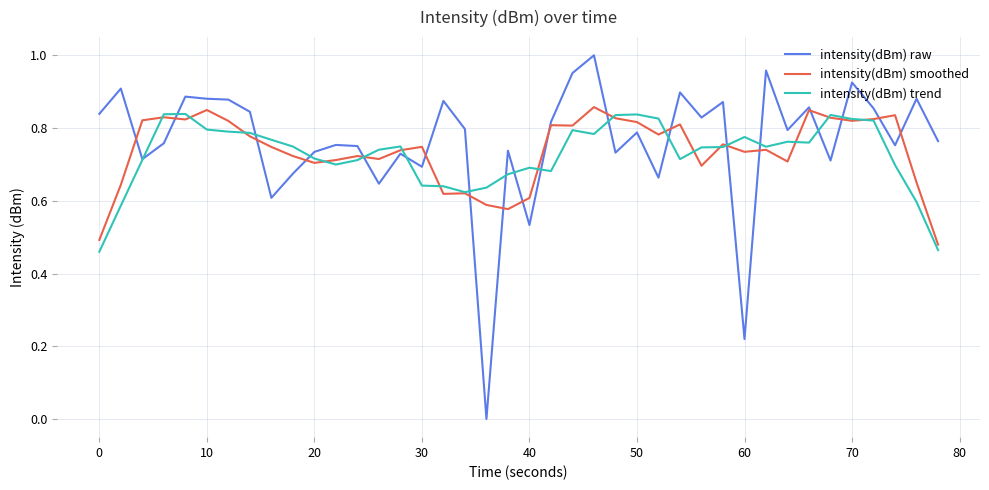

Which series has the largest range (max minus min)?

intensity(dBm) raw